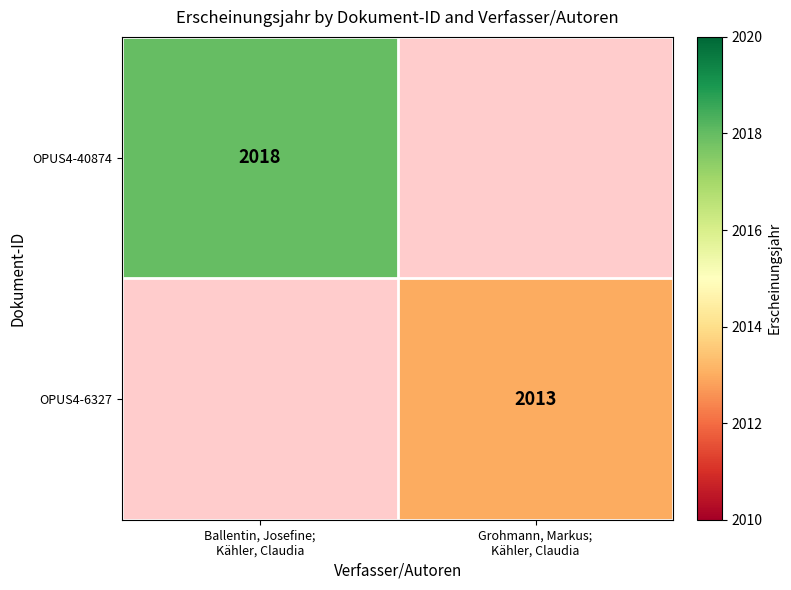

Read the OPUS4-6327 value at Grohmann, Markus; Kähler, Claudia.

2013.0